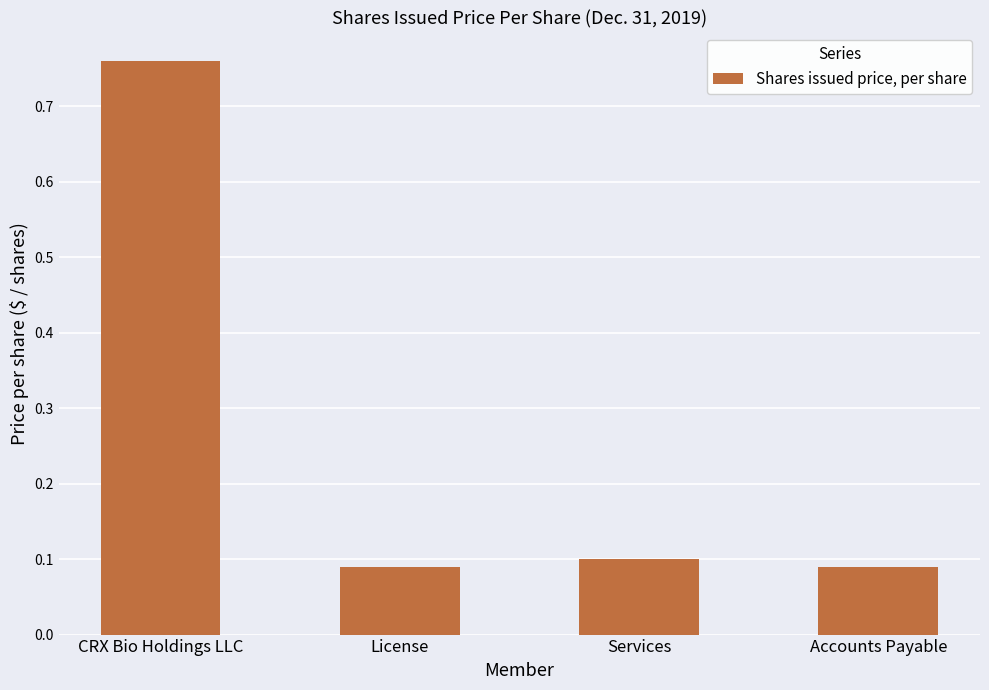

What is the difference between the maximum and minimum values?

0.7